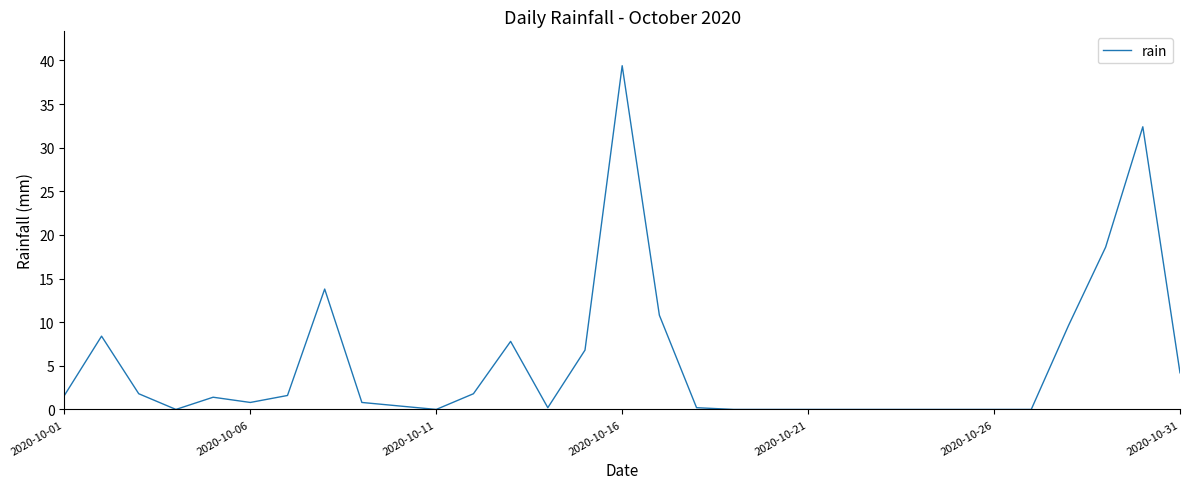

Count the number of data series in this chart.

1